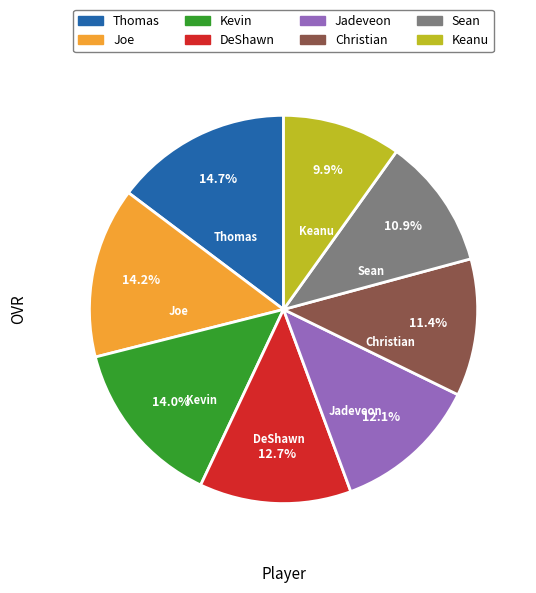

How many slices are in this pie chart?

8